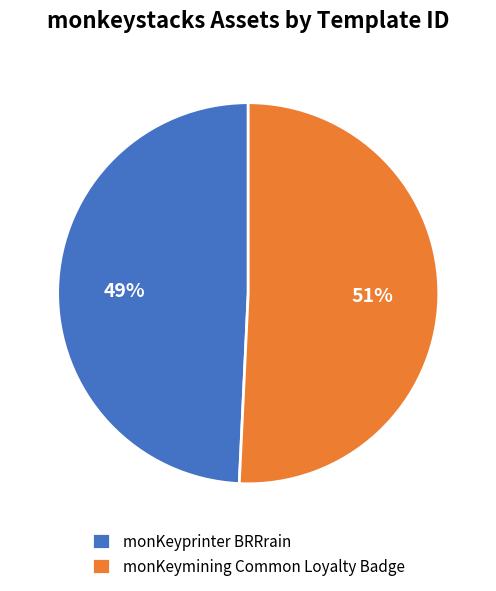

Count the number of slices in the pie.

2